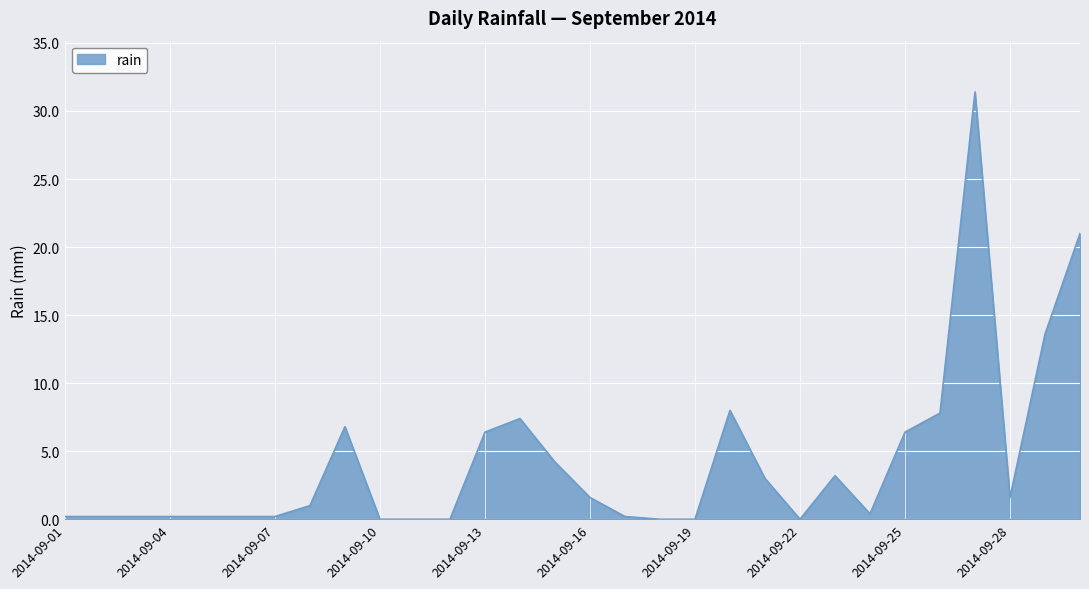

What is the greatest value displayed?

31.4